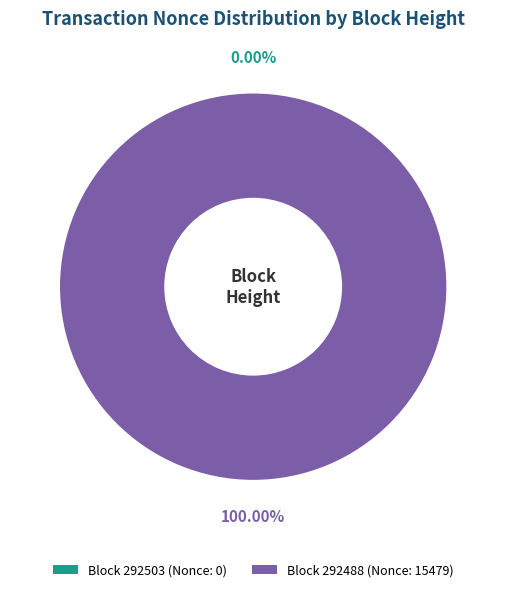

Is the sum of 292488 and 292503 greater than half?

Yes